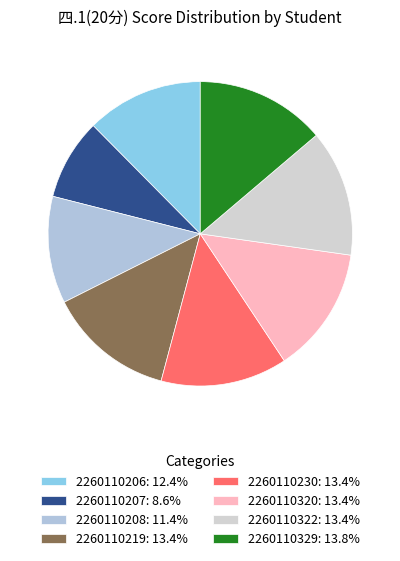

What percentage is the 2260110207 slice, to the nearest percent?

9%